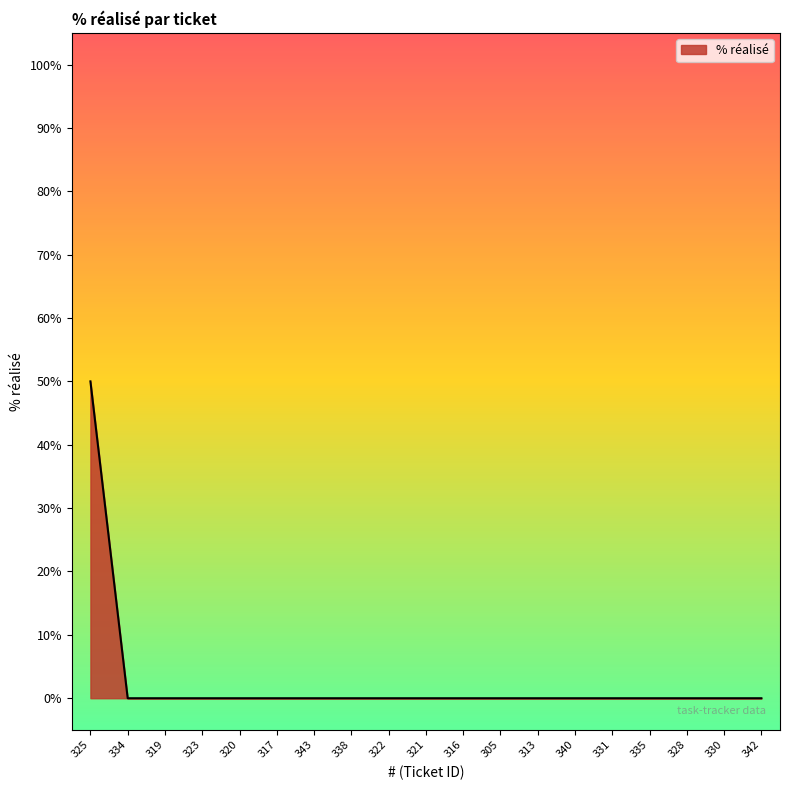

The value at 321 is -31. True or false?

False